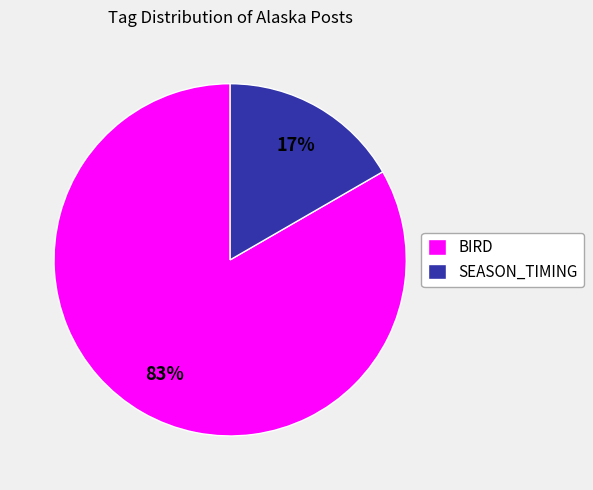

What percentage is the SEASON_TIMING slice, to the nearest percent?

17%